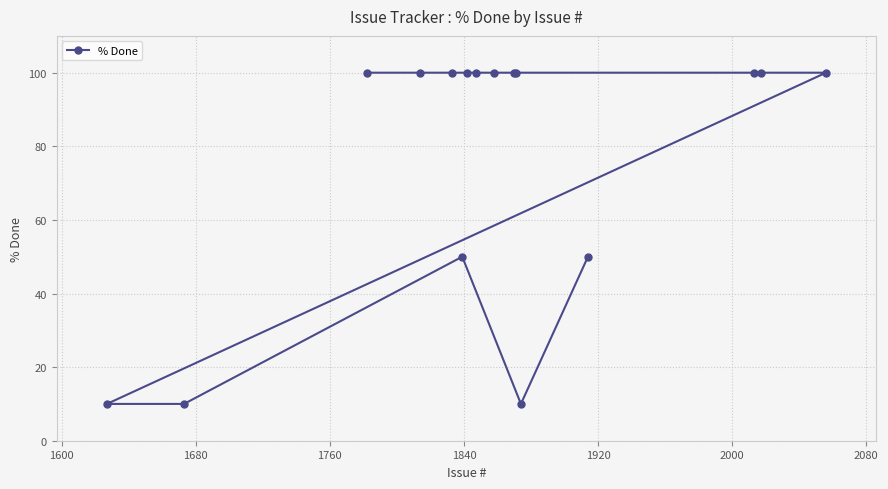

What is the value of the 1st point from the left?

10